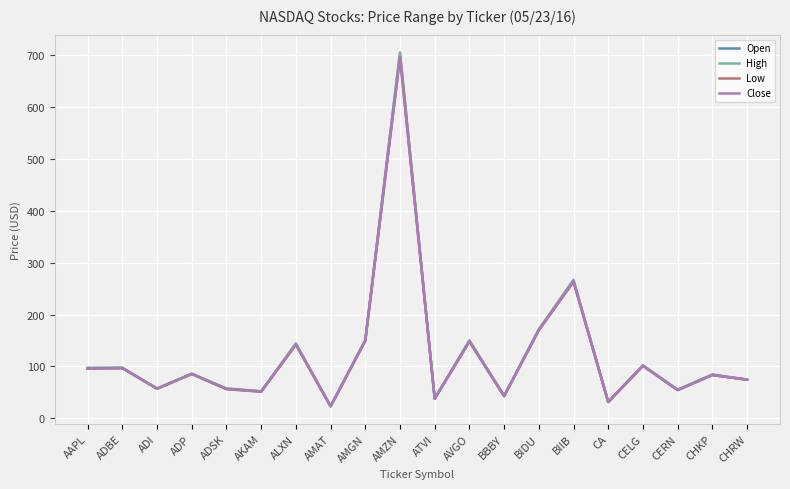

Which category has the lowest value in the Low series?

AMAT